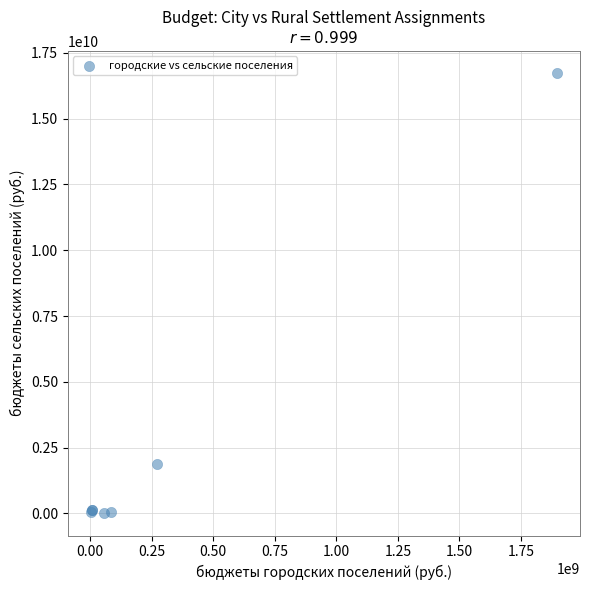

What Y value in the scatter plot is closest to 8365592300?

1895075706.8